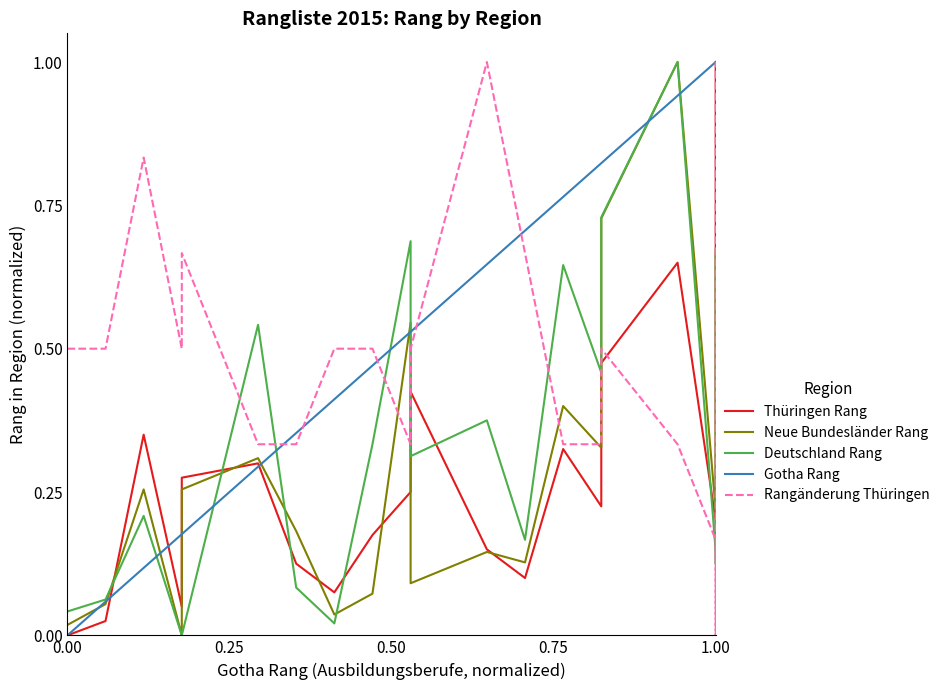

Does the chart display data point markers on the line(s)?

No